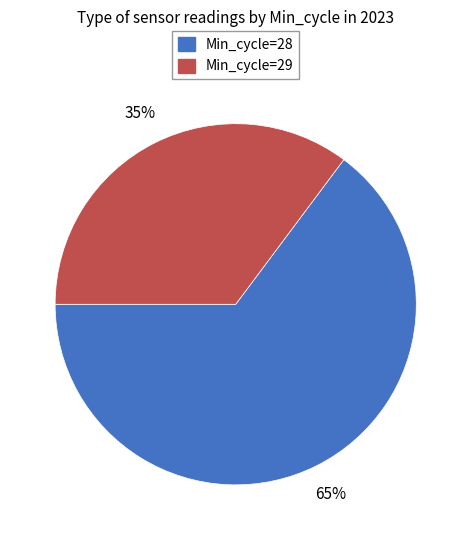

To the nearest percent, what is the average slice percentage?

50%